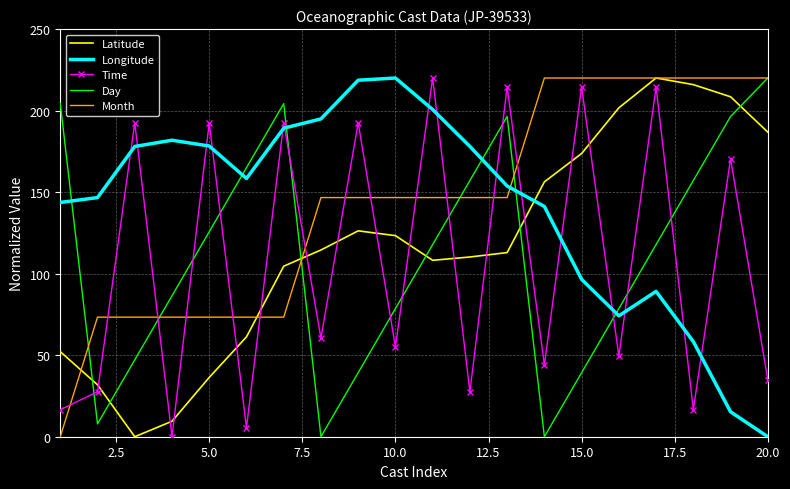

True or false: Month and Time intersect in this chart.

True